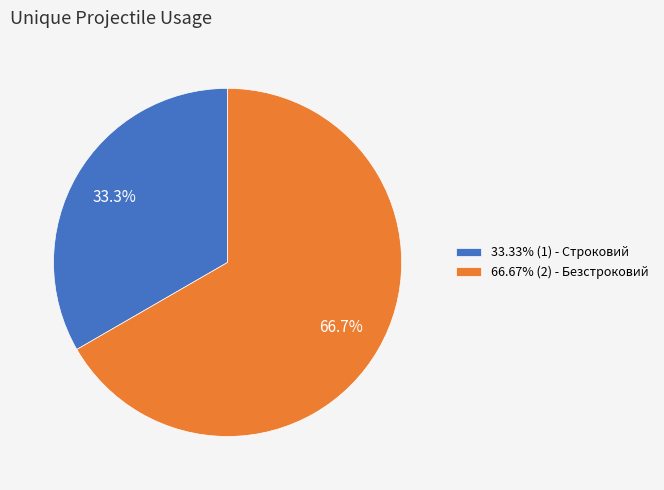

What portion of the pie excludes 66.67% (2) - Безстроковий?

33.3%